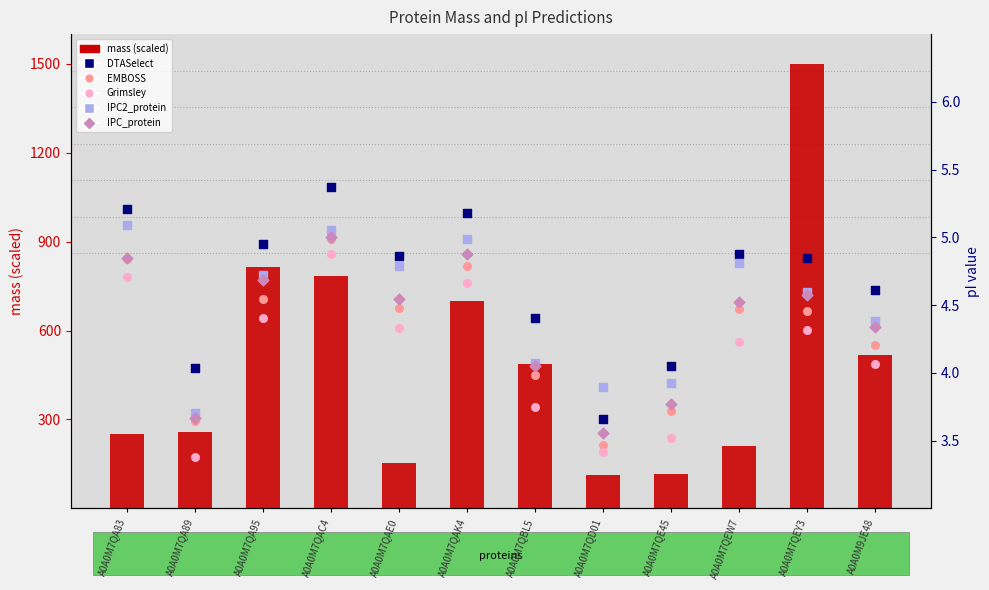

What is the total value across all series at A0A0M7QA89?

275.9